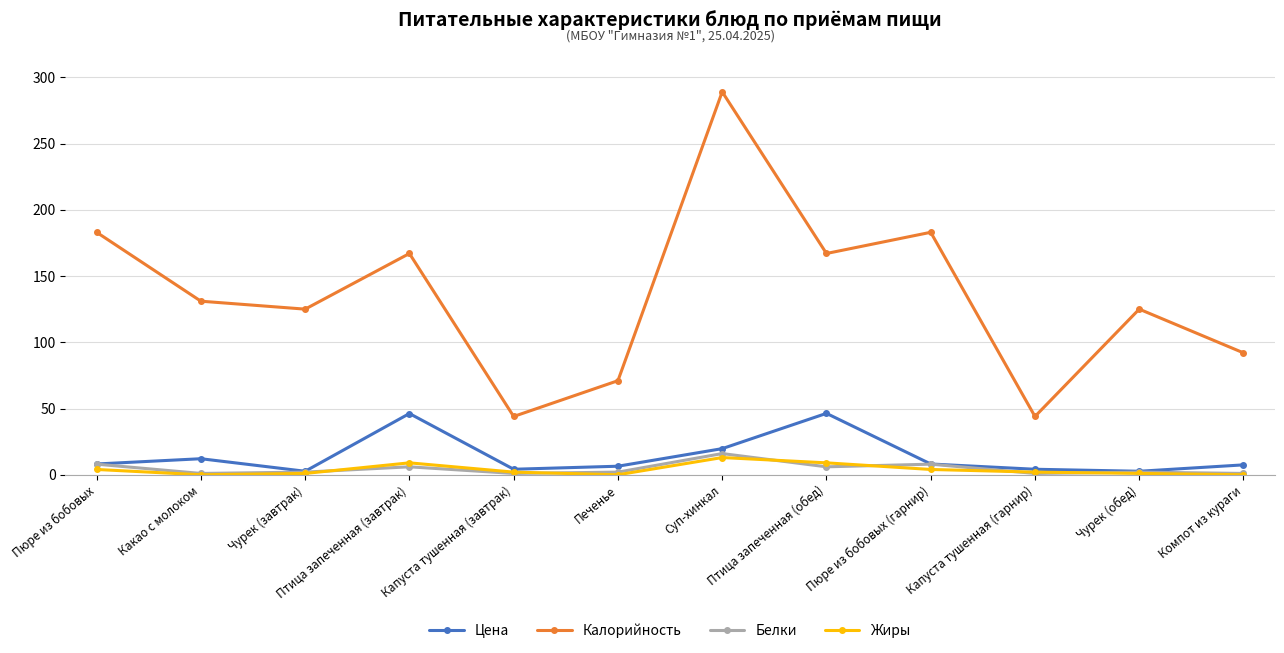

At which category does Калорийность reach its first local valley?

Чурек (завтрак)